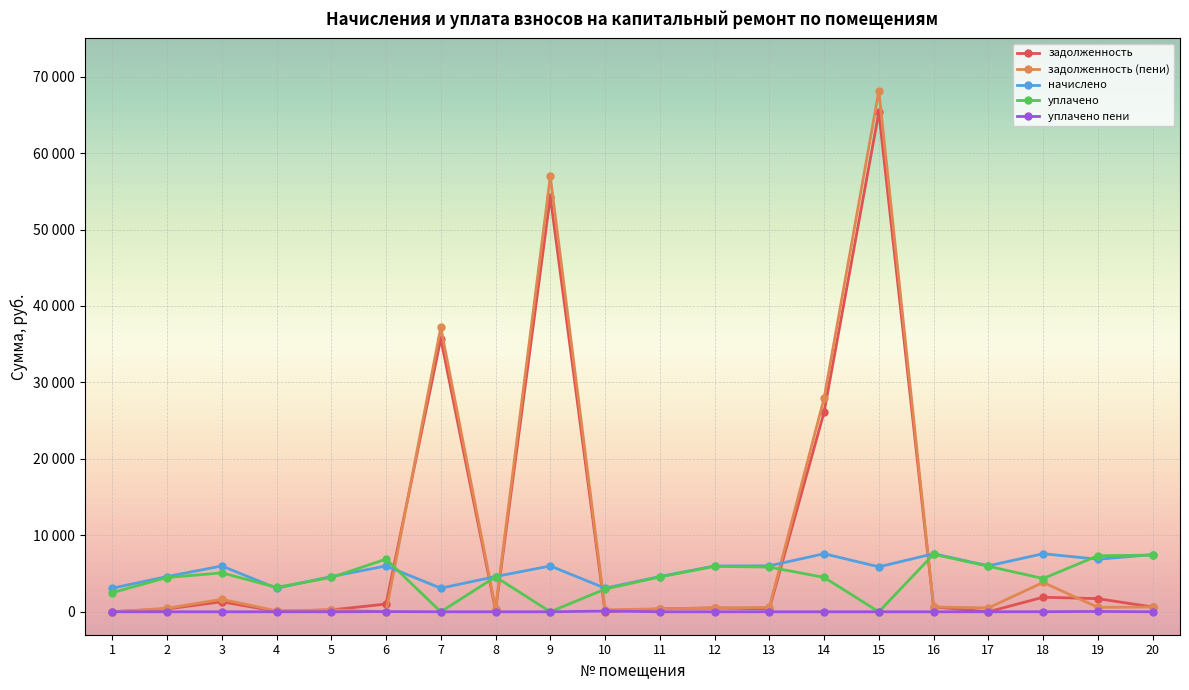

True or false: уплачено пени and начислено cross at least once.

False